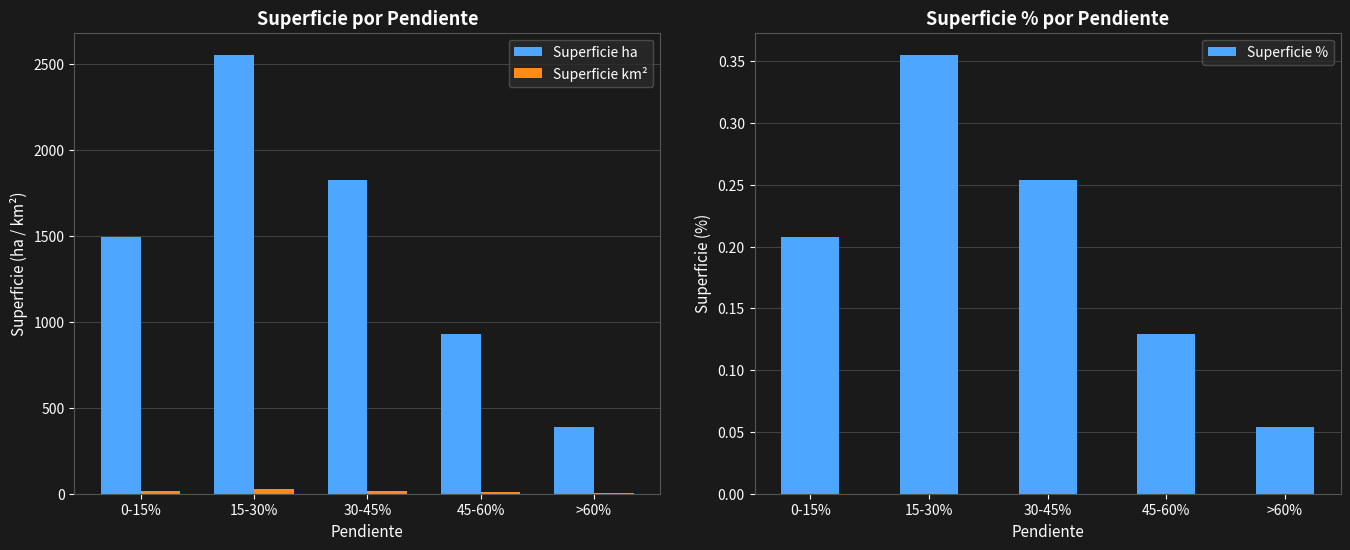

Reading left to right, list all the values displayed in this chart.

Superficie ha: 0-15%=1493.5	15-30%=2551.0	30-45%=1820.5	45-60%=927.4	>60%=388.3
Superficie km²: 0-15%=14.9	15-30%=25.5	30-45%=18.2	45-60%=9.3	>60%=3.9
Superficie %: 0-15%=0.2	15-30%=0.4	30-45%=0.3	45-60%=0.1	>60%=0.1